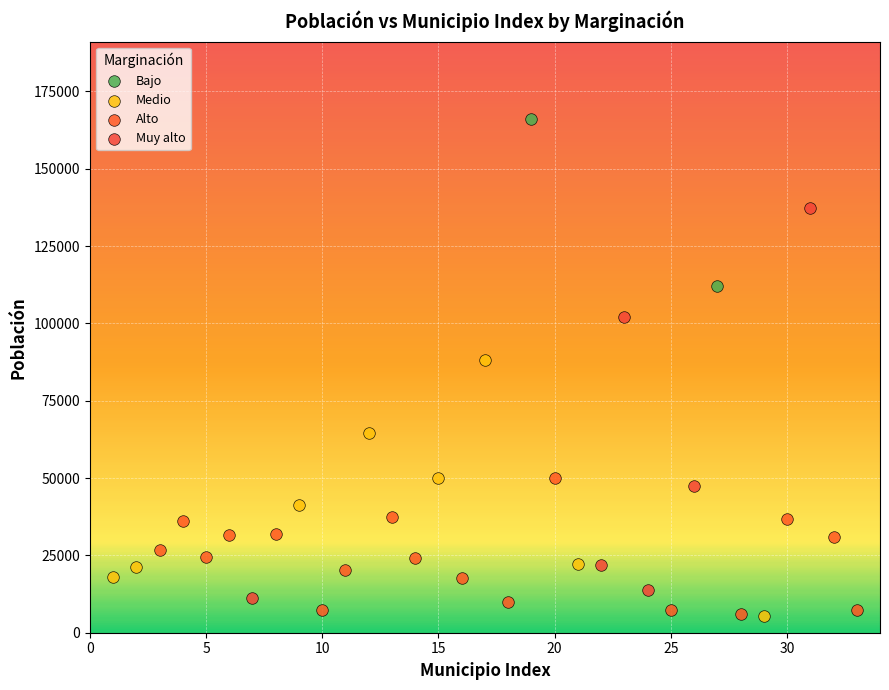

What are all the series names shown in the legend?

Bajo, Medio, Alto, Muy alto